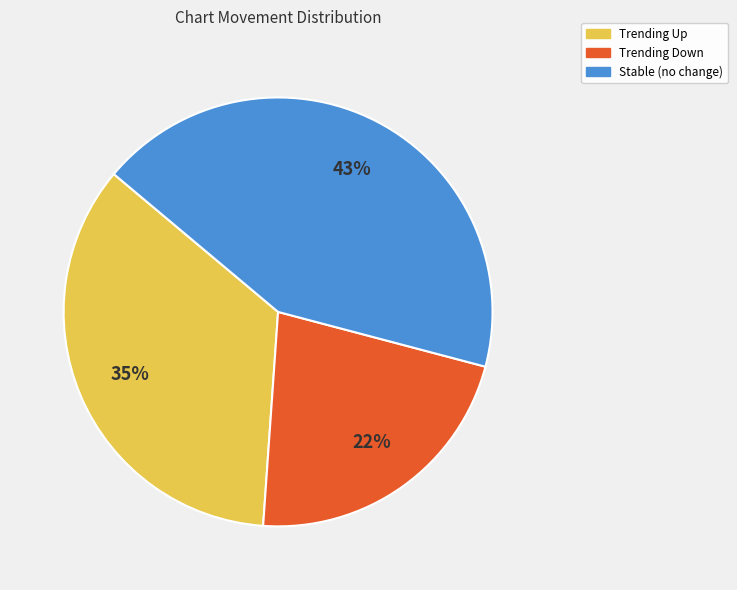

Combined, do Trending Up and Trending Down account for over 50%?

Yes